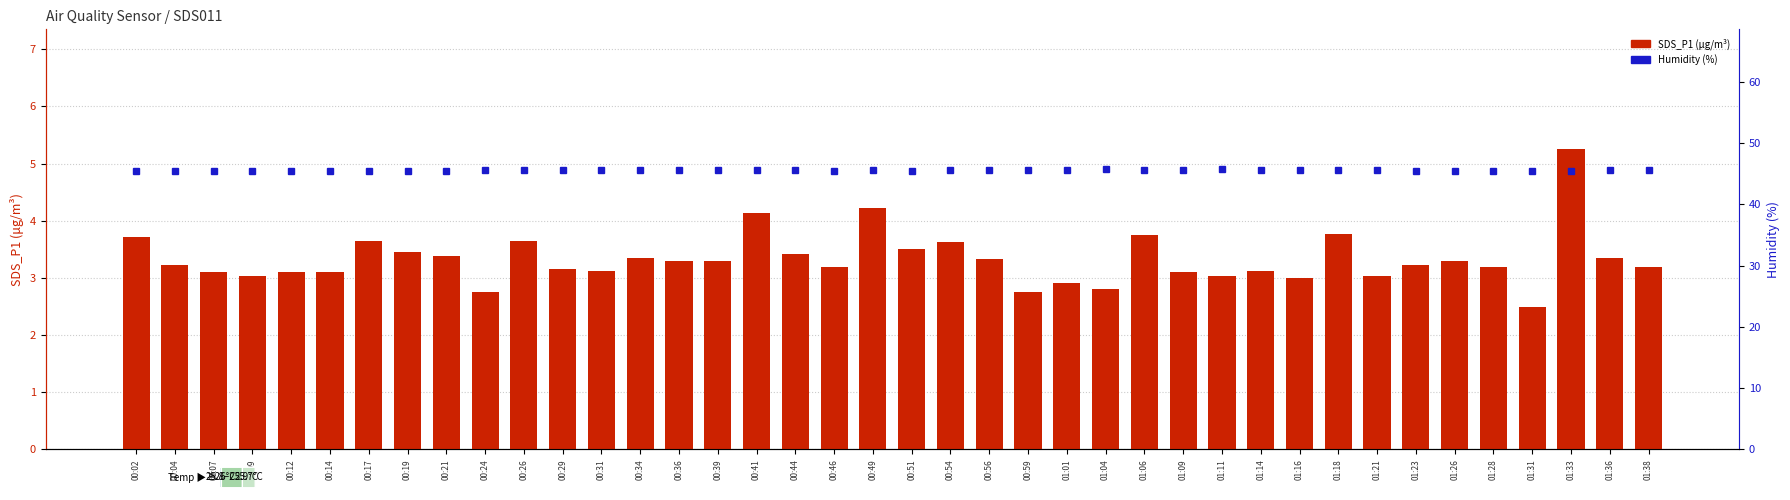

How many Humidity values are between 45 and 46?

40